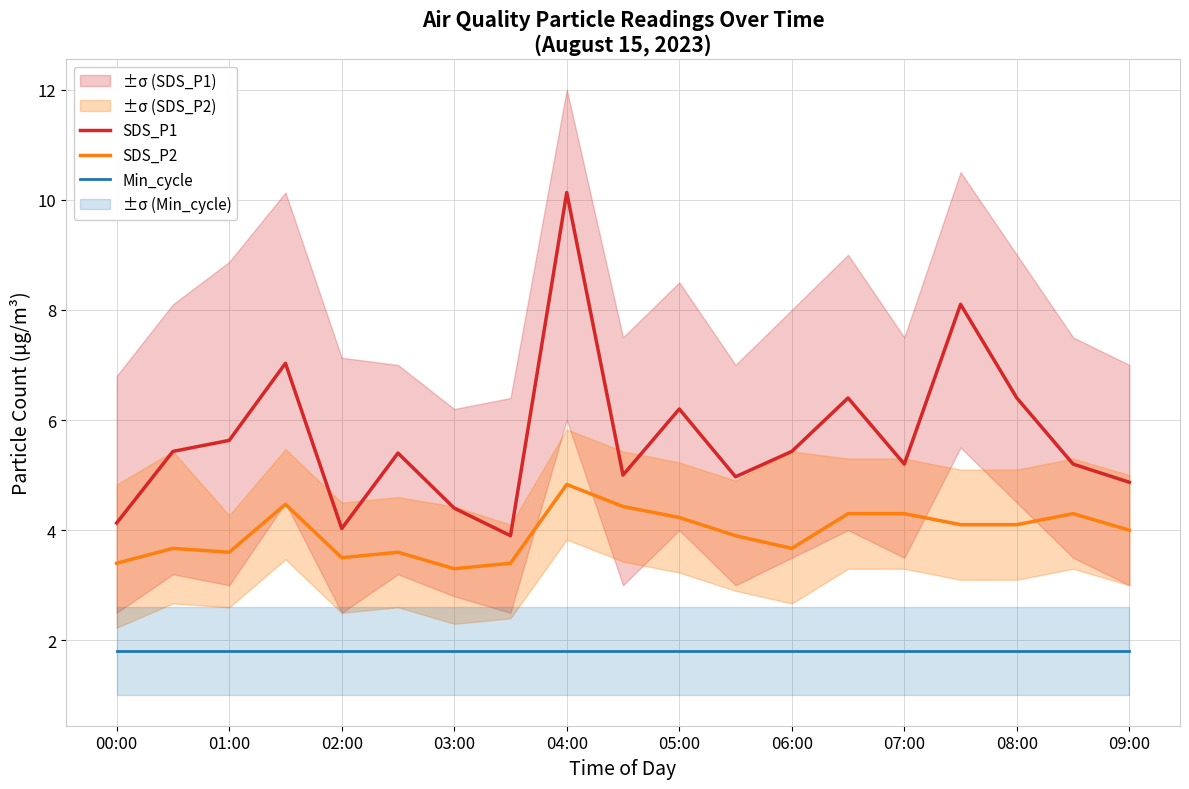

True or false: Min_cycle and SDS_P1 intersect in this chart.

False